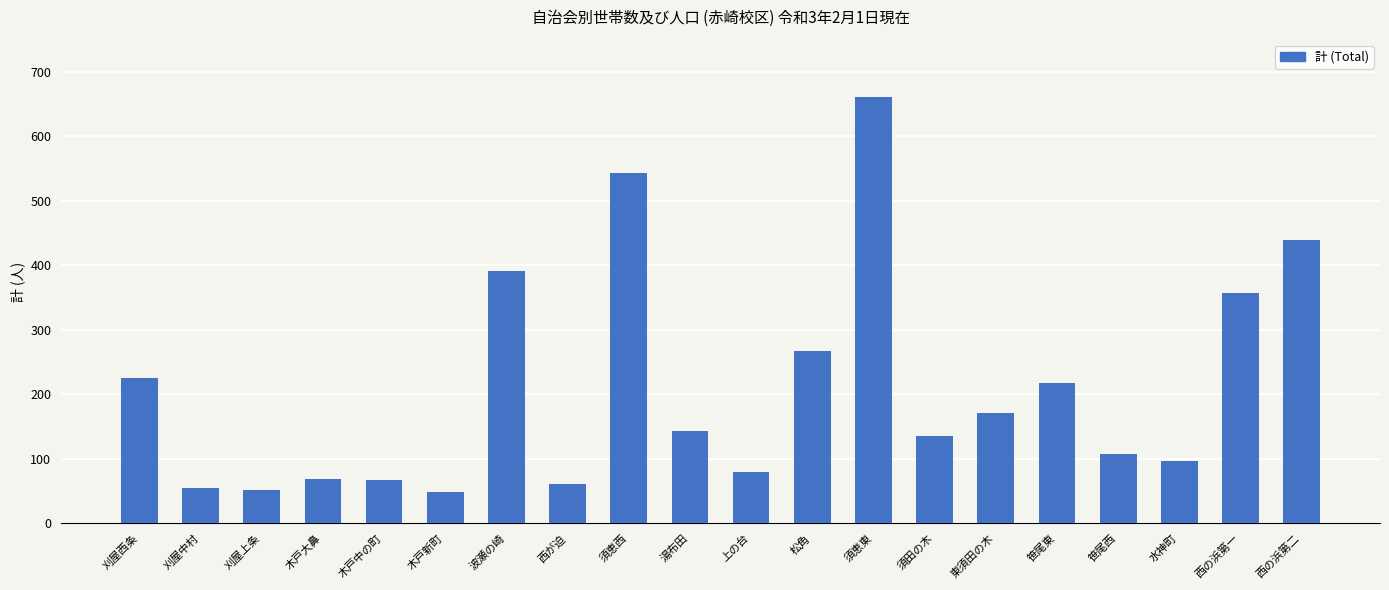

How many data points does each series have?

20